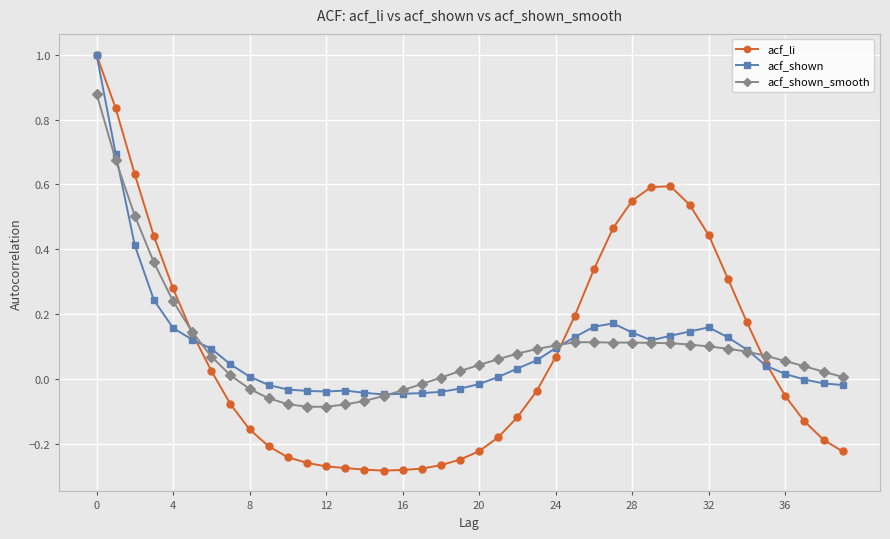

How many values in the acf_li series are below 0?

21